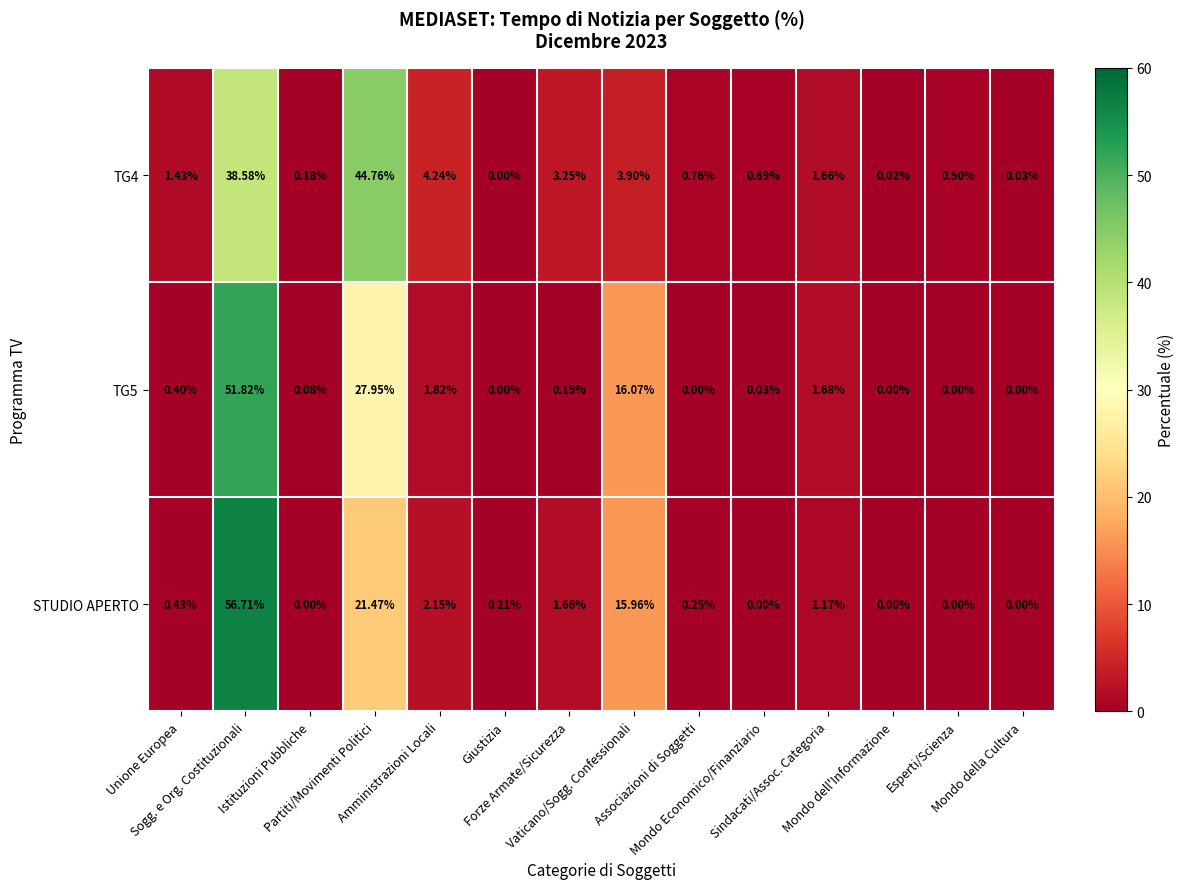

Count the number of data series in this chart.

3